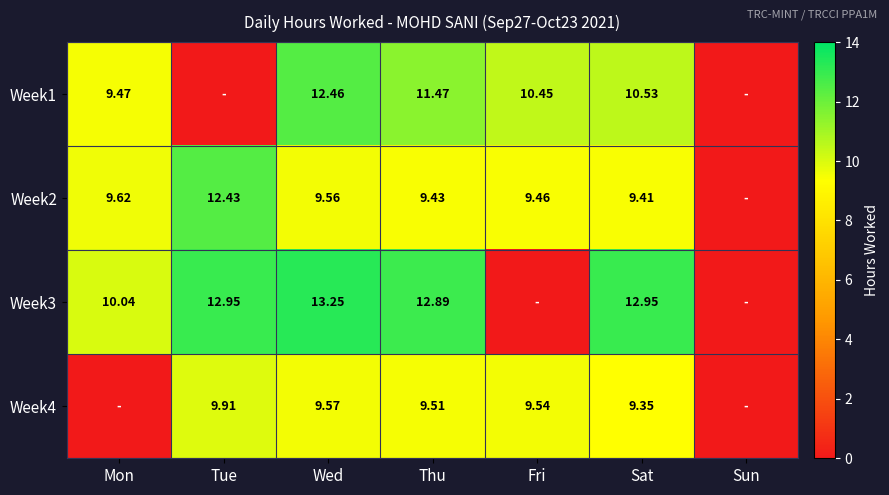

True or false: Week2 has a value of 5.4 at Mon.

False